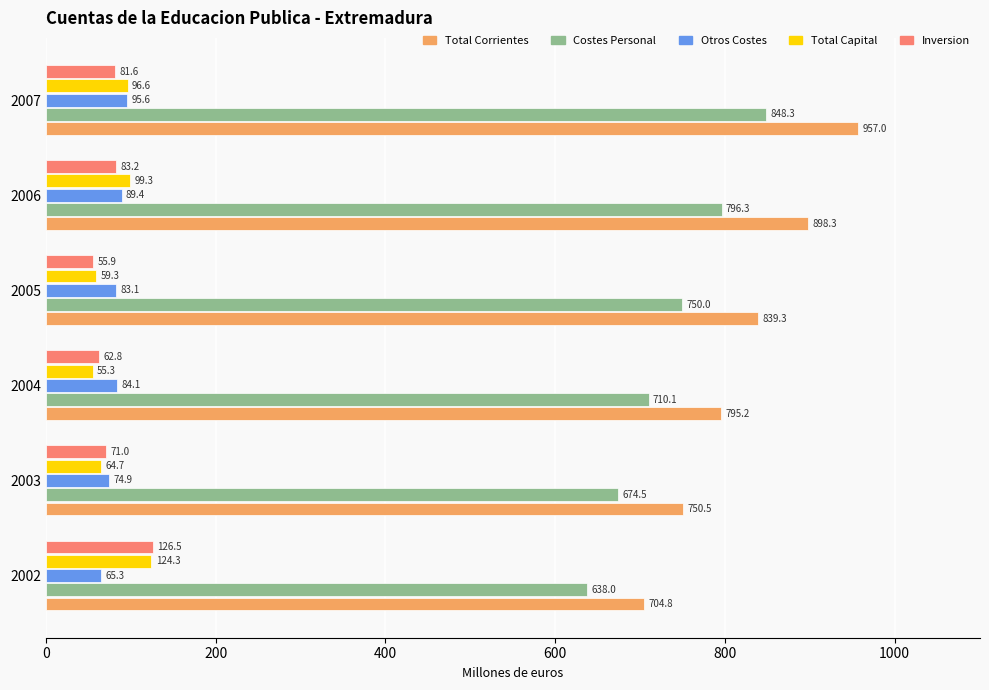

At which category is the sum across all series the highest?

2007